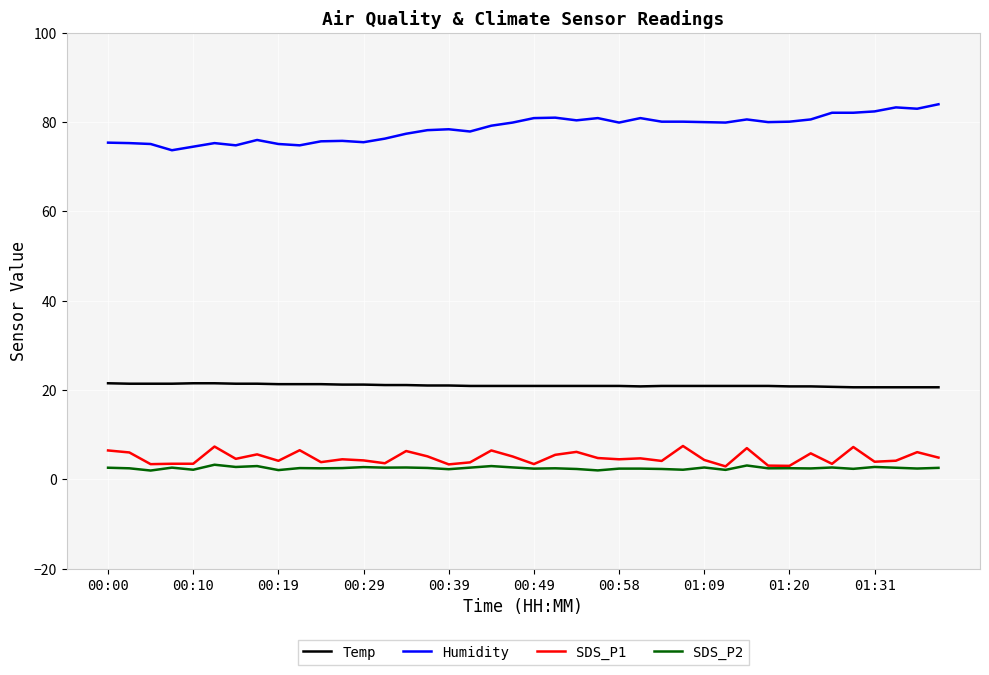

What is the greatest value displayed?

84.0